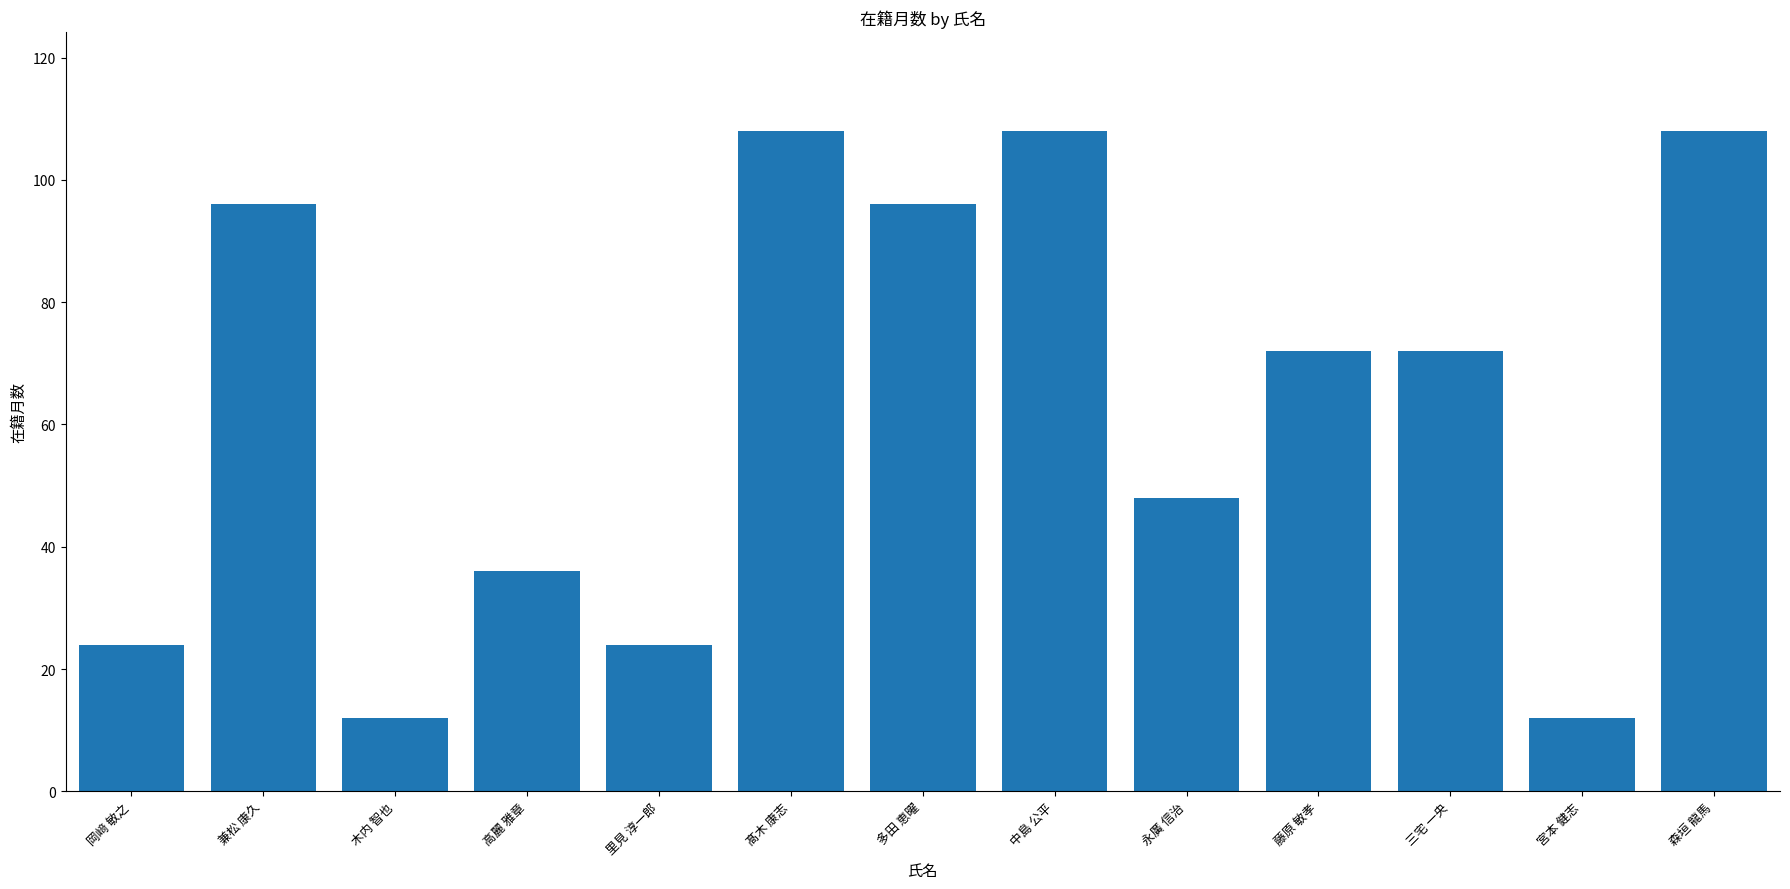

What is the minimum value shown in the chart?

12